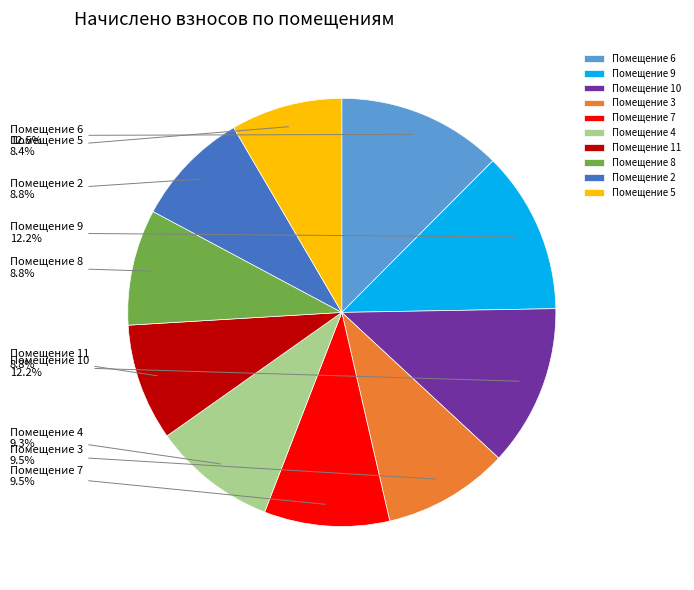

Which has a higher value, Помещение 2 or Помещение 6?

Помещение 6